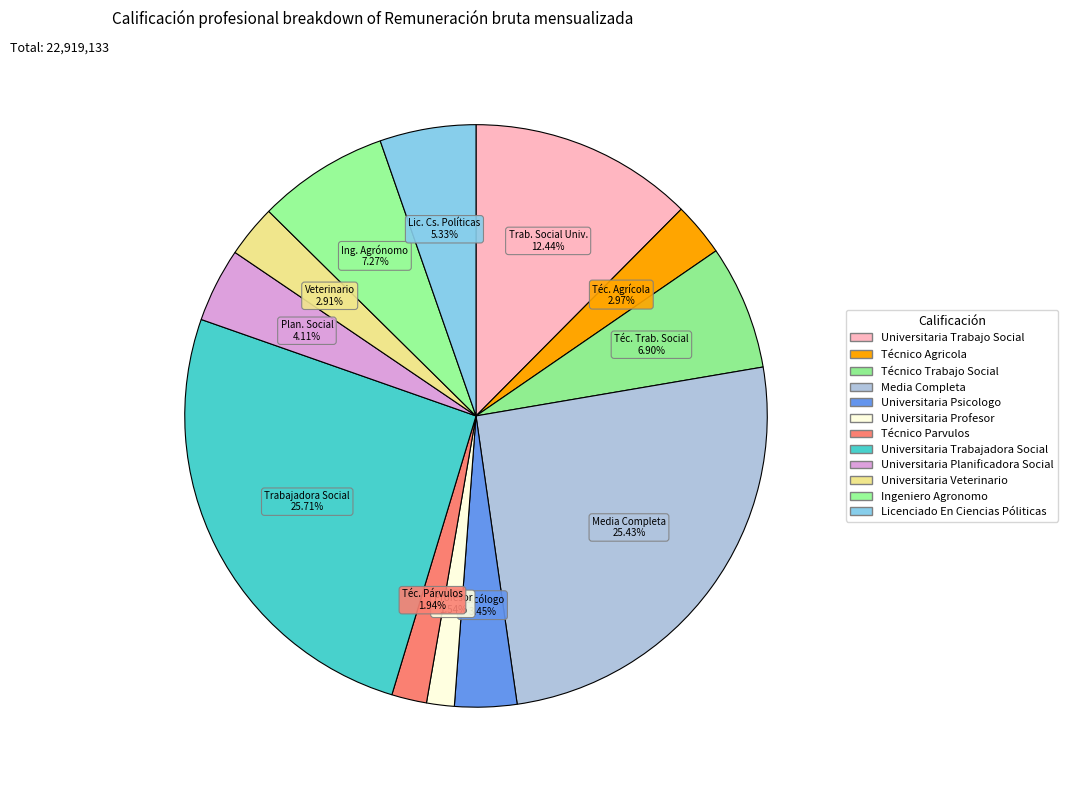

How many segments does this pie chart have?

12